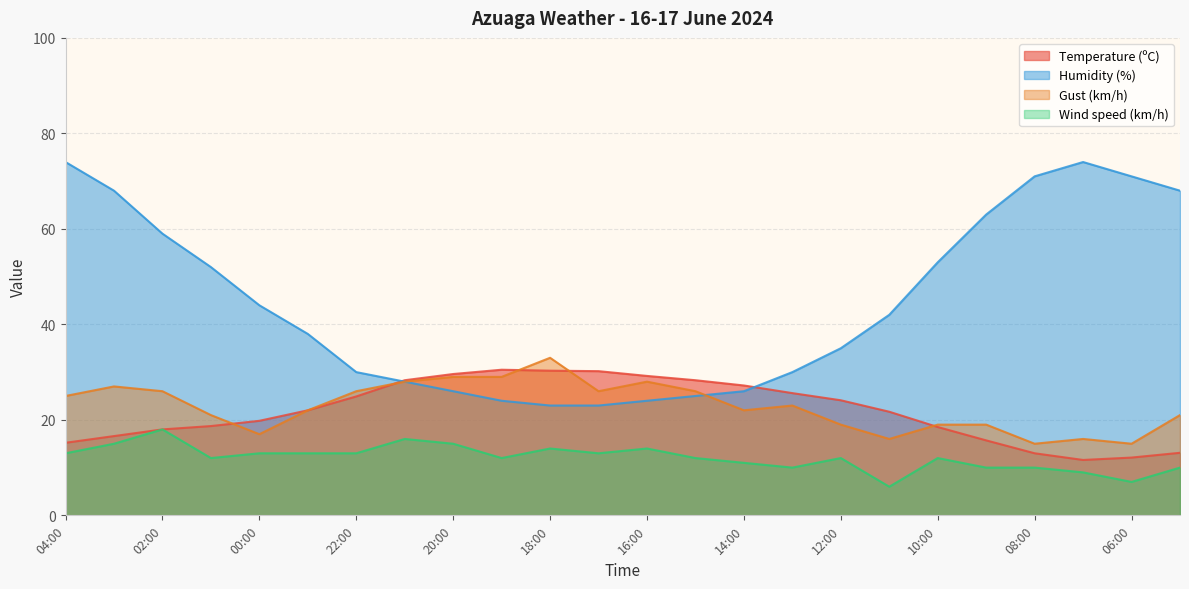

How many lines are shown in the chart?

4